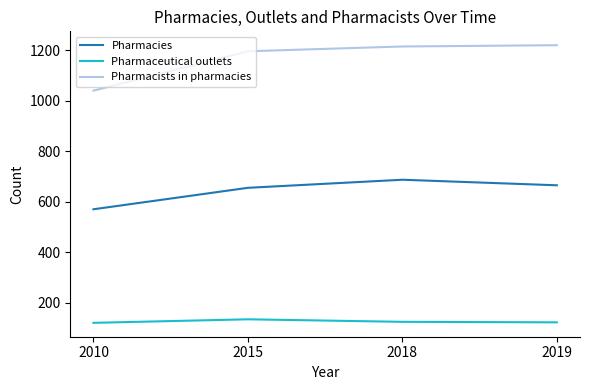

True or false: Pharmaceutical outlets and Pharmacists in pharmacies intersect in this chart.

False